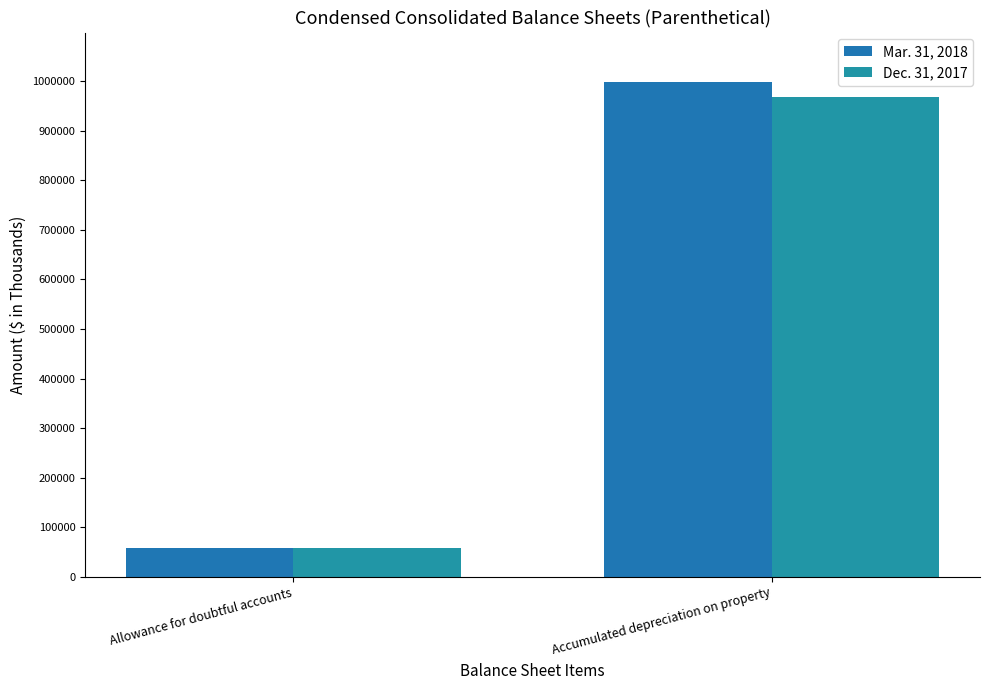

Which category has the lowest value in the Dec. 31, 2017 series?

Allowance for doubtful accounts